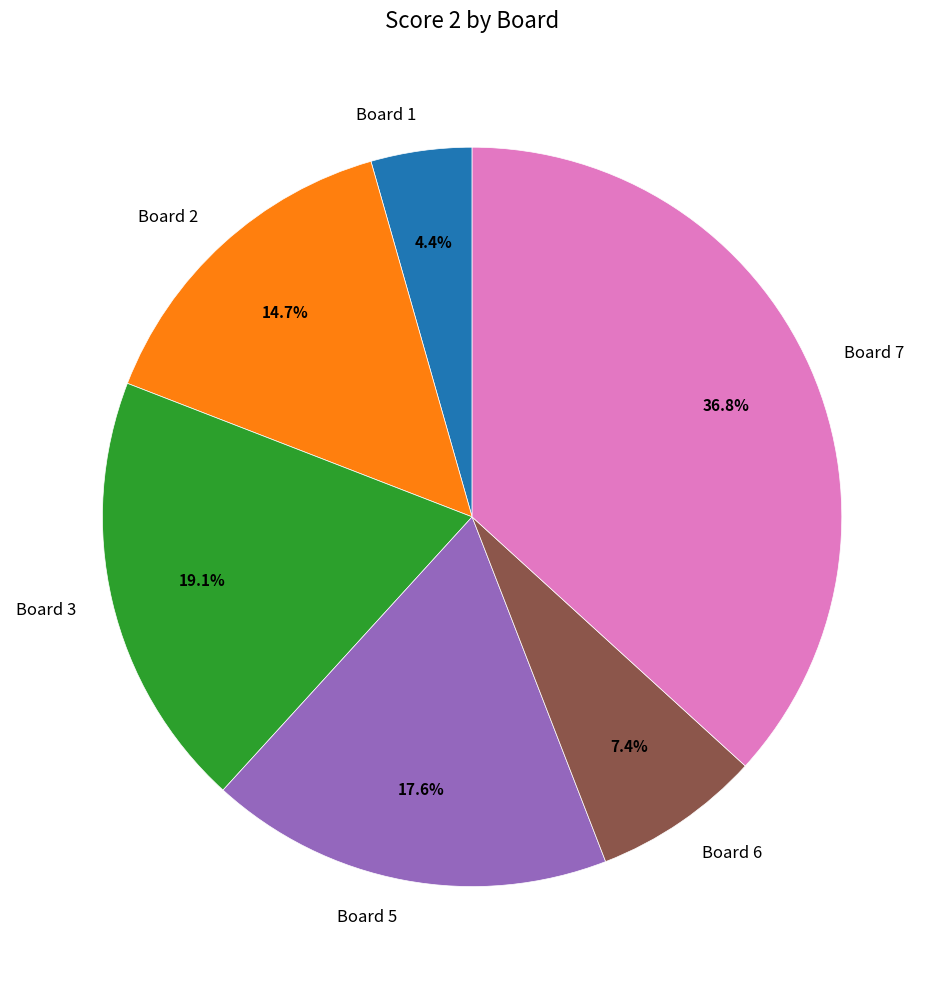

Count the number of slices in the pie.

6